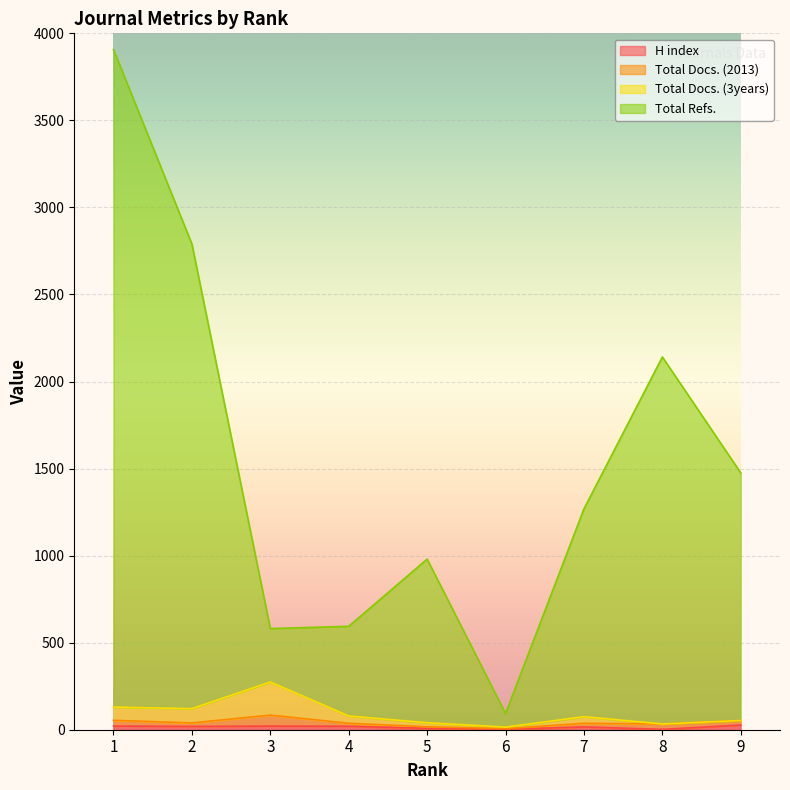

Which category has the lowest value in the Total Docs. (3years) series?

6